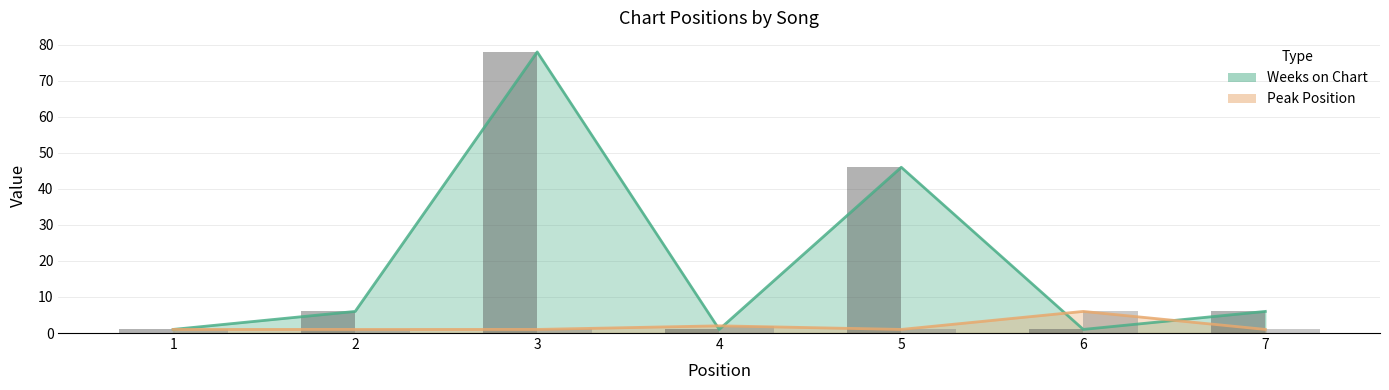

Which series has the largest total across all categories?

Weeks on Chart